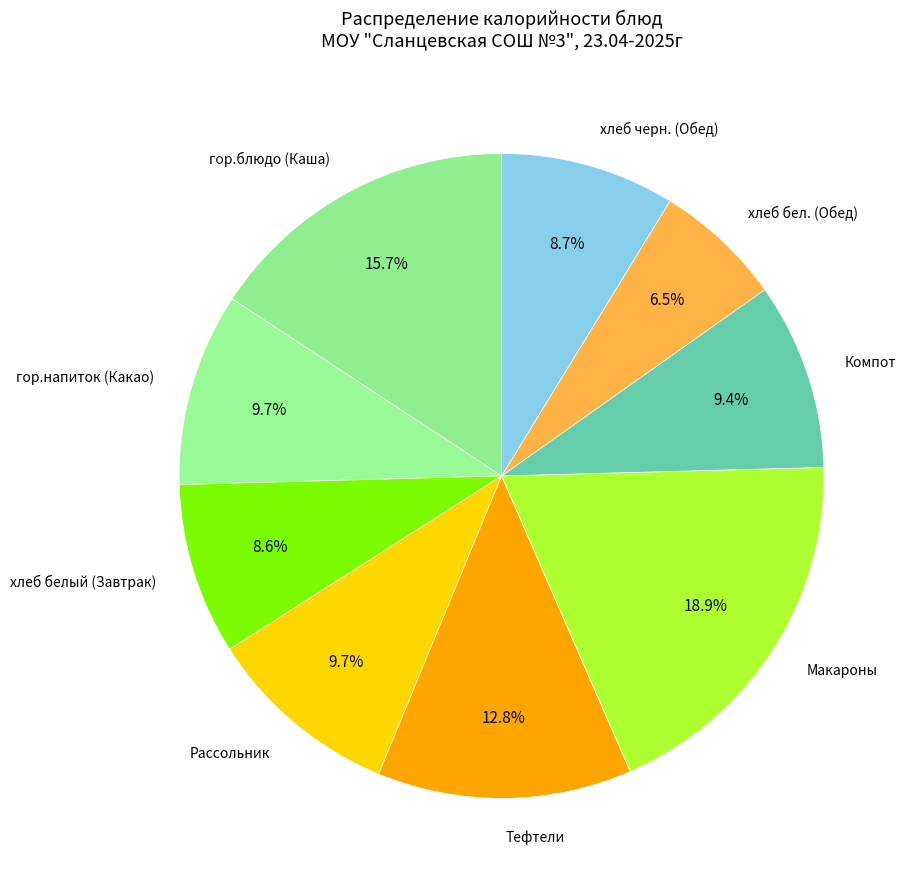

Is it true that хлеб бел. (Обед) is 20% of the pie?

False